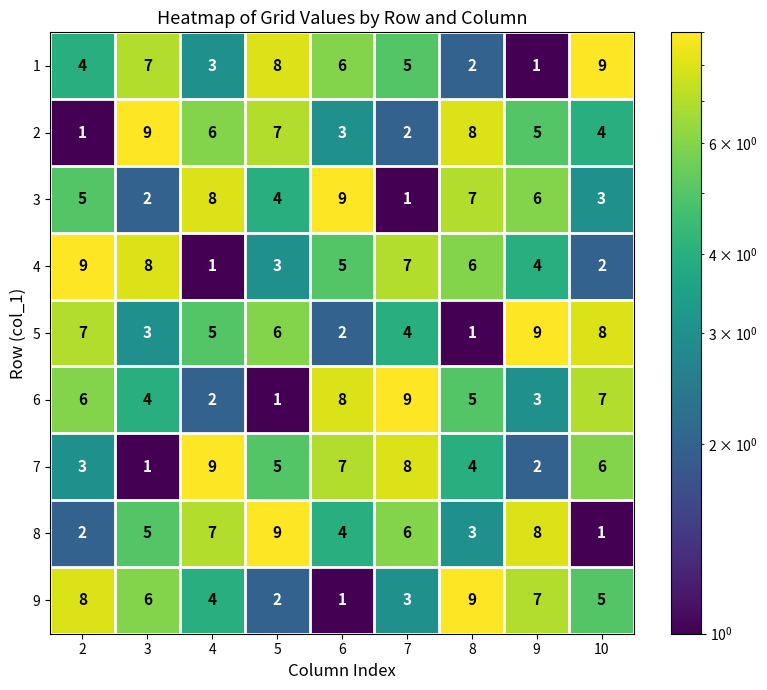

Rank the series at 4 from lowest to highest value.

4, 6, 1, 9, 5, 2, 8, 3, 7